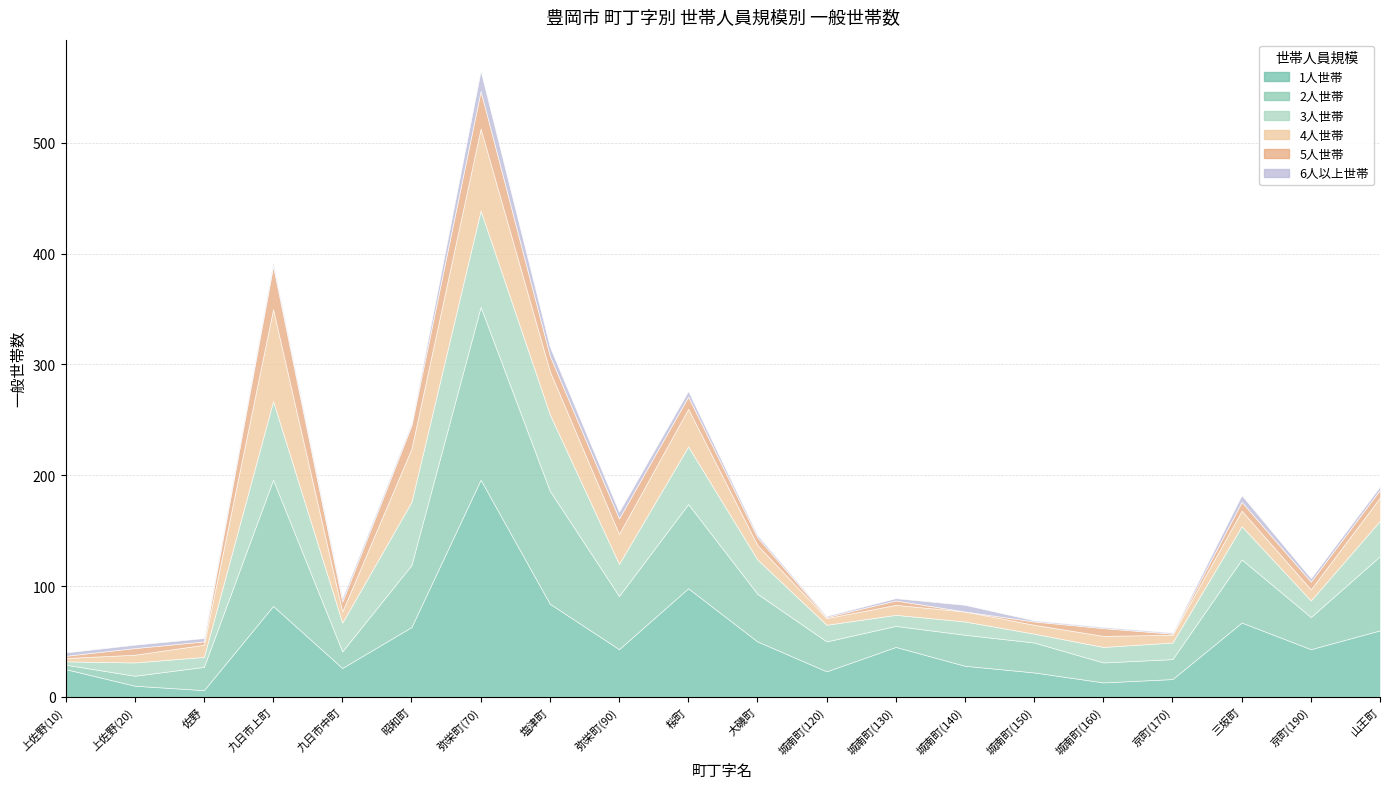

What is the label of the 2nd point from the left?

上佐野(20)